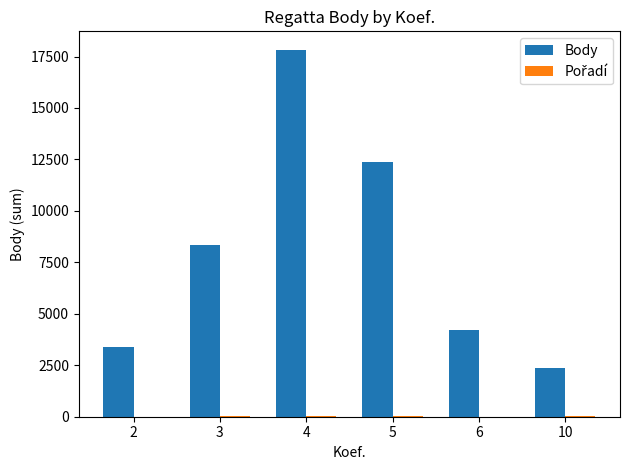

How many categories are shown in the chart?

6